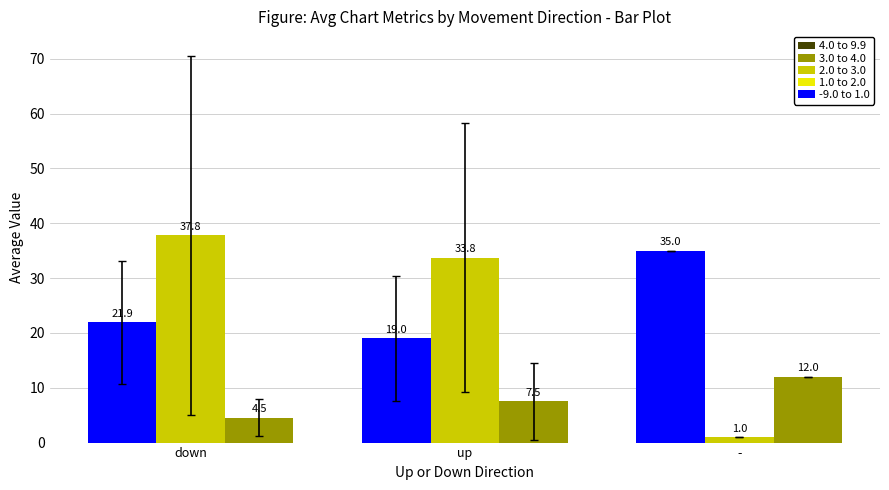

At which category is the sum across all series the highest?

down